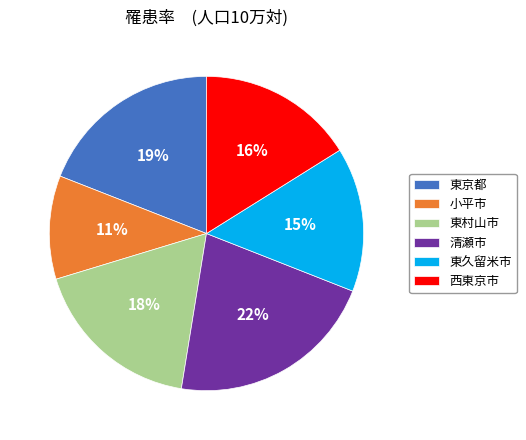

What is the ratio of the value at 東久留米市 to the value at 清瀬市?

0.7